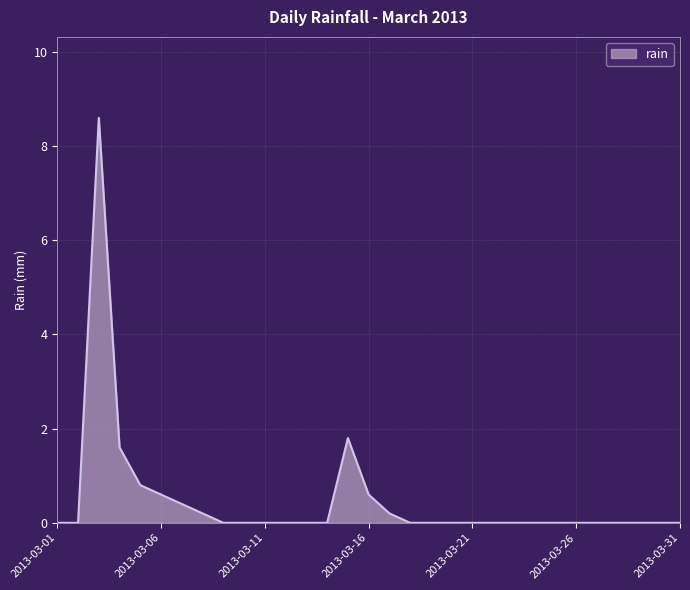

What is the maximum value shown in the chart?

8.6